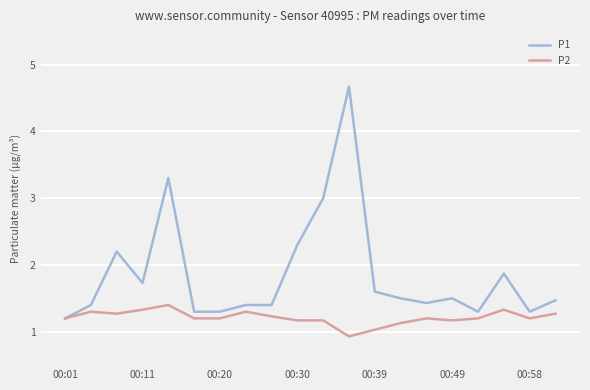

Rank the series by their maximum value, from highest to lowest.

P1, P2